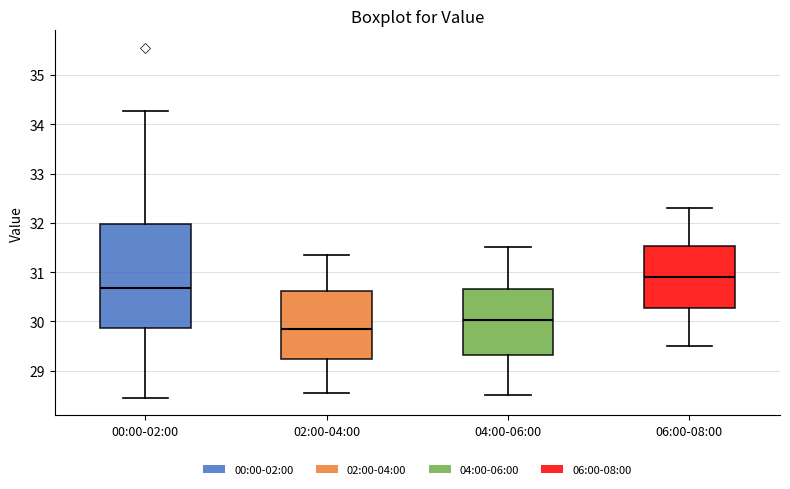

Reading left to right, transcribe this box plot: for each box, give where its median line is, the range the box spans, and where its two whiskers end, as read against the y-axis. The values are not printed on the chart, so give them approximately, as read against the axis.

00:00-02:00: median 30.7, box 29.9 to 32.0, whiskers 28.5 to 34.3
02:00-04:00: median 29.9, box 29.2 to 30.6, whiskers 28.6 to 31.4
04:00-06:00: median 30.0, box 29.3 to 30.7, whiskers 28.5 to 31.5
06:00-08:00: median 30.9, box 30.3 to 31.5, whiskers 29.5 to 32.3